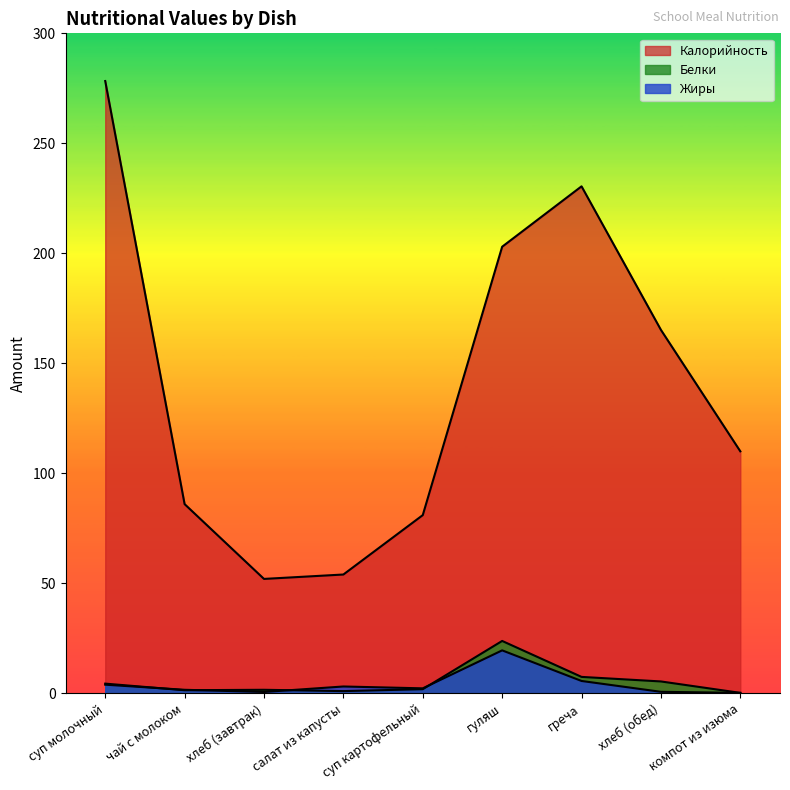

The value of Калорийность at чай с молоком is 21.6. True or false?

False